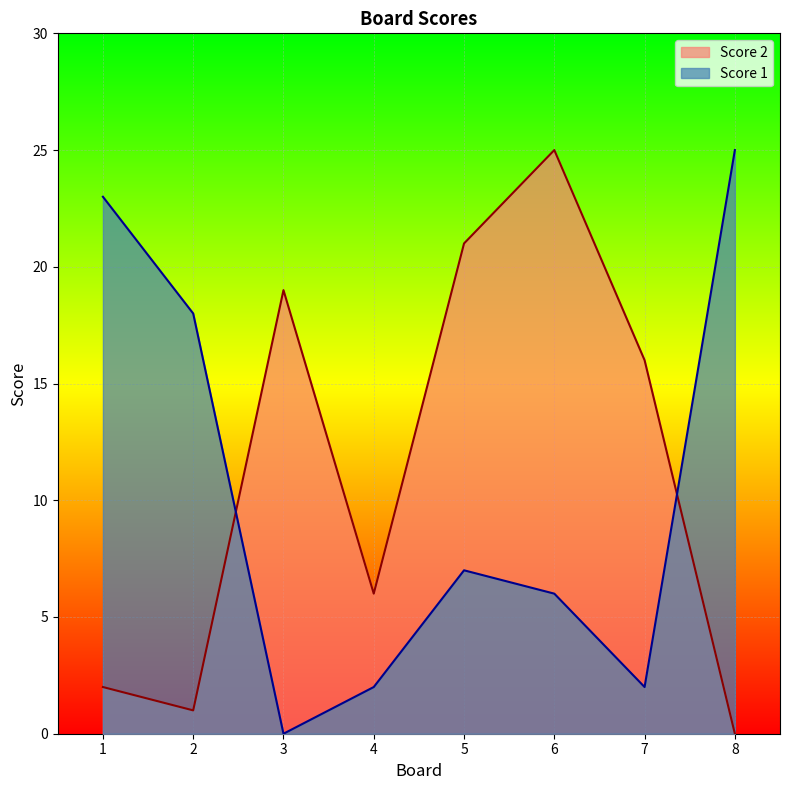

Which has a higher value, 5 or 8?

5